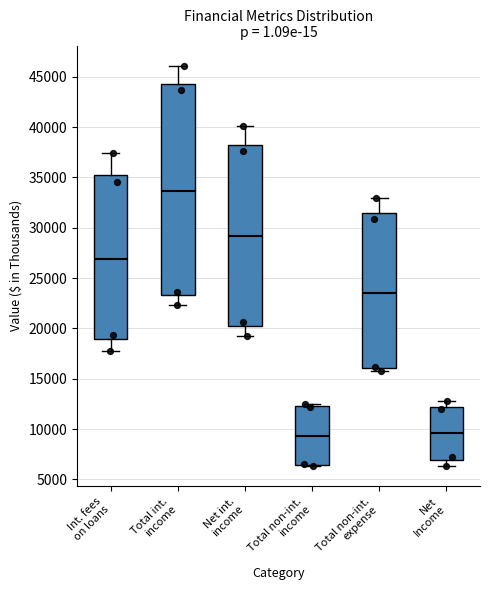

Where is the lower edge of the box for Net Income on the y-axis? The values are not printed on the chart, so give them approximately, as read against the axis.

7000